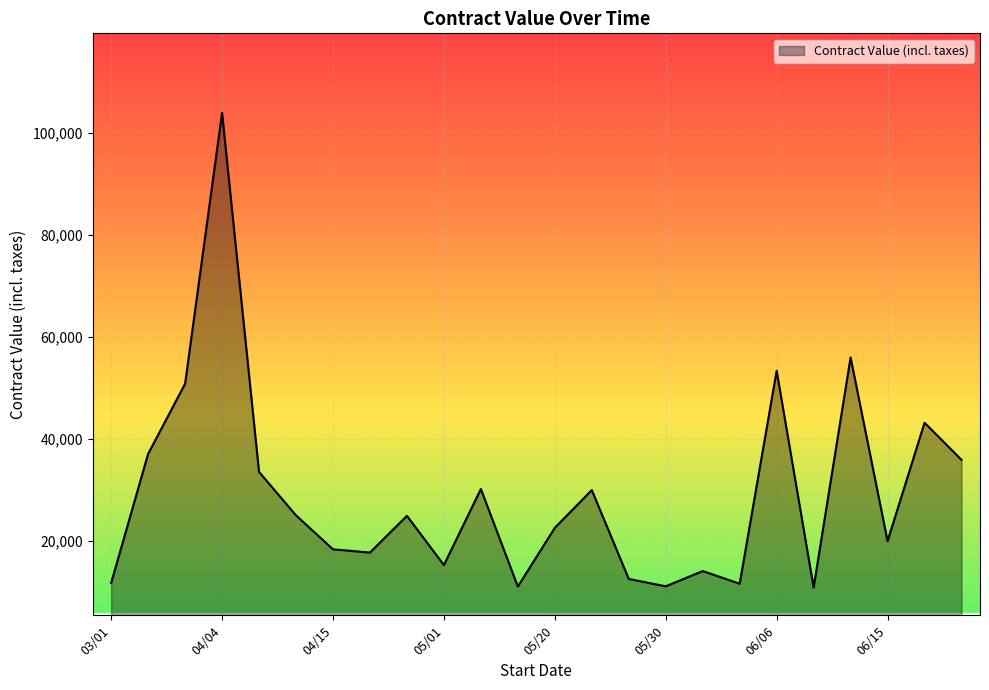

What is the minimum value shown in the chart?

10898.8